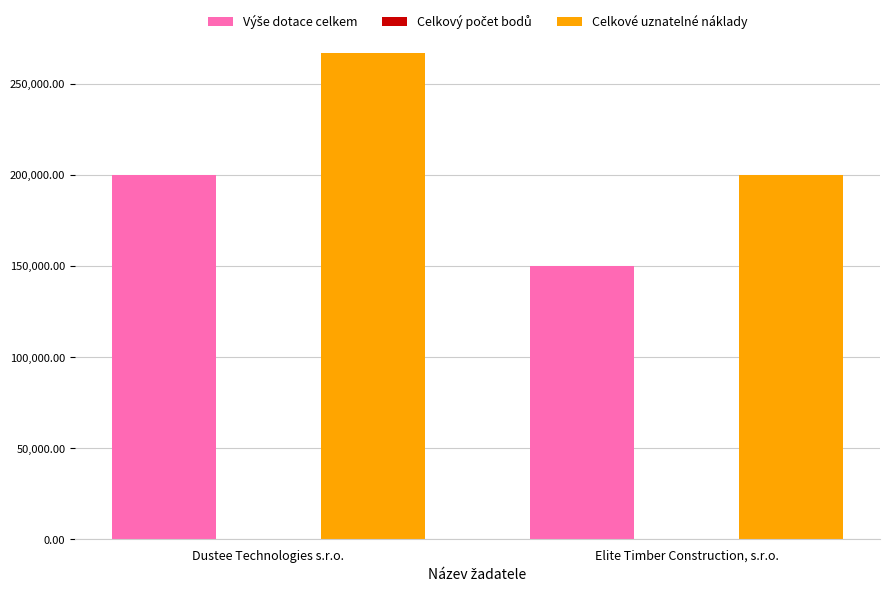

How many series are shown in this chart?

3